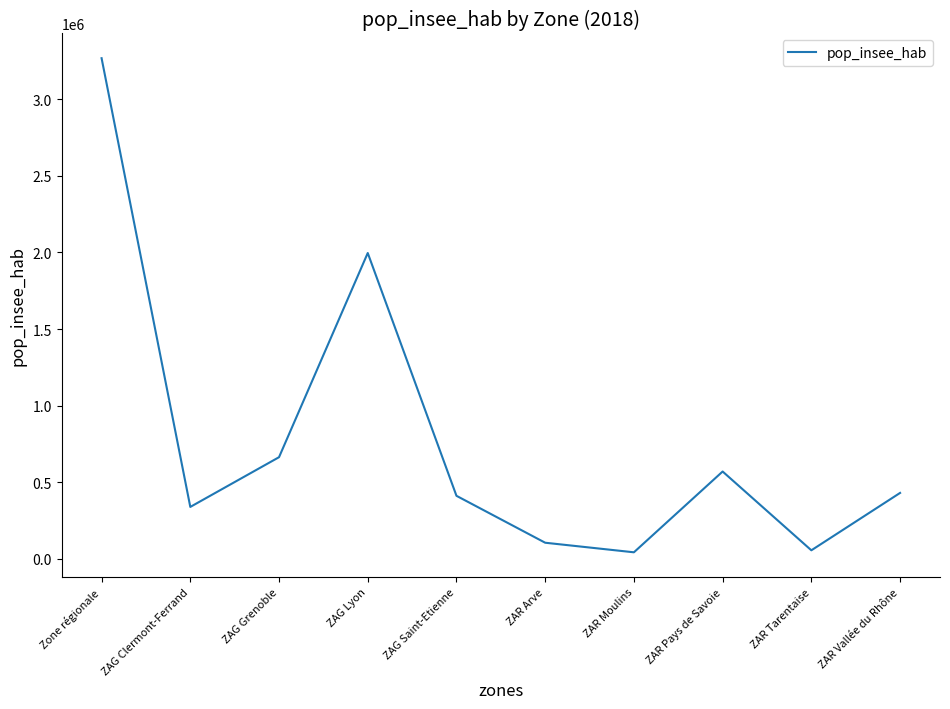

Which has a higher value, ZAR Pays de Savoie or ZAG Clermont-Ferrand?

ZAR Pays de Savoie